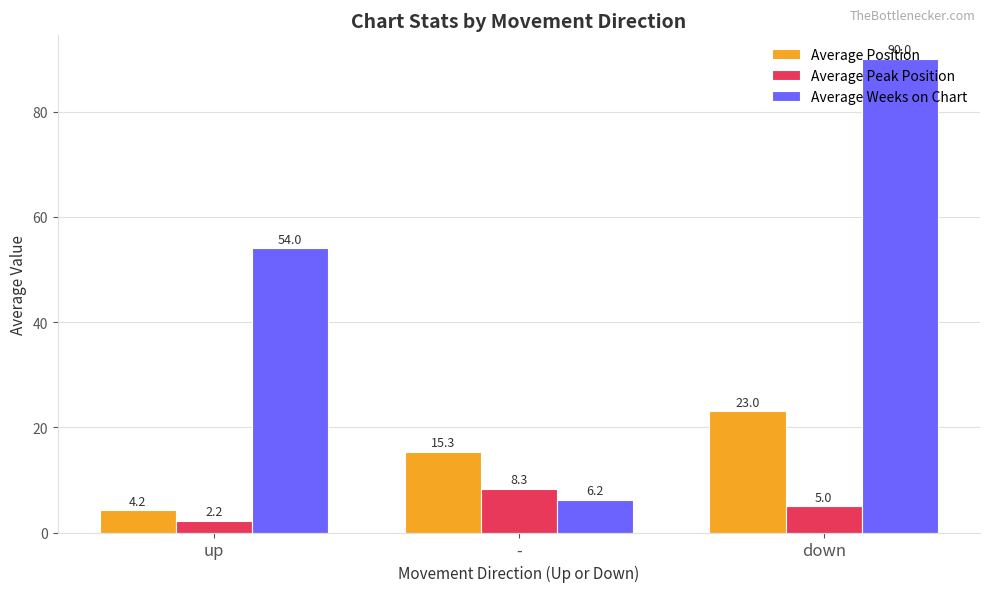

At how many categories does at least one series exceed 11?

3